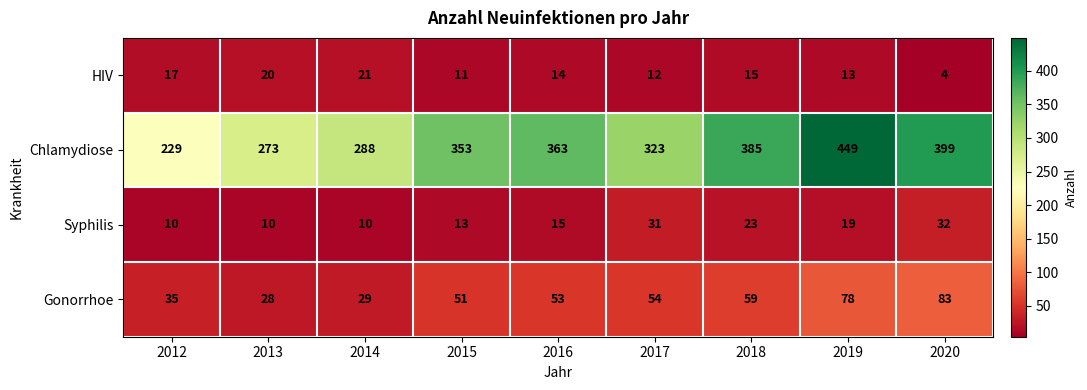

The Gonorrhoe series shows 53 at 2016. True or false?

True